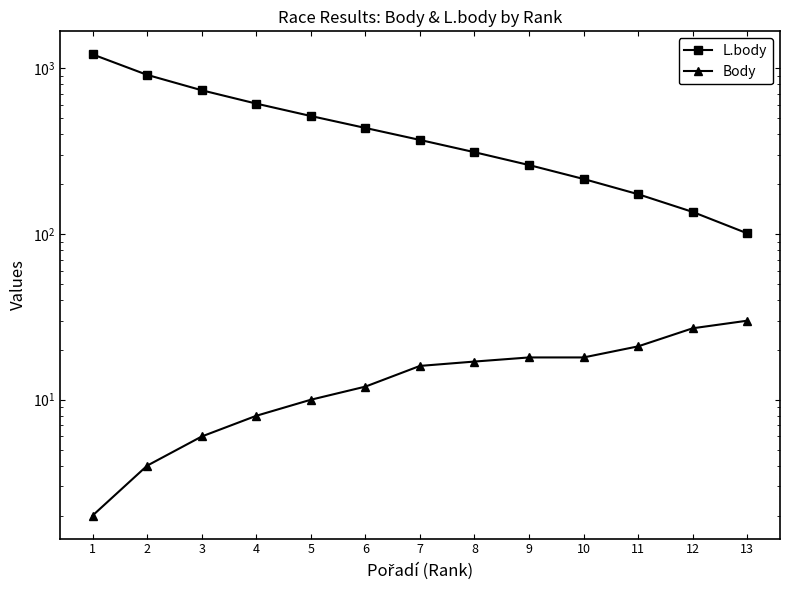

What is the value of the L.body point at the 9th from the left?

261